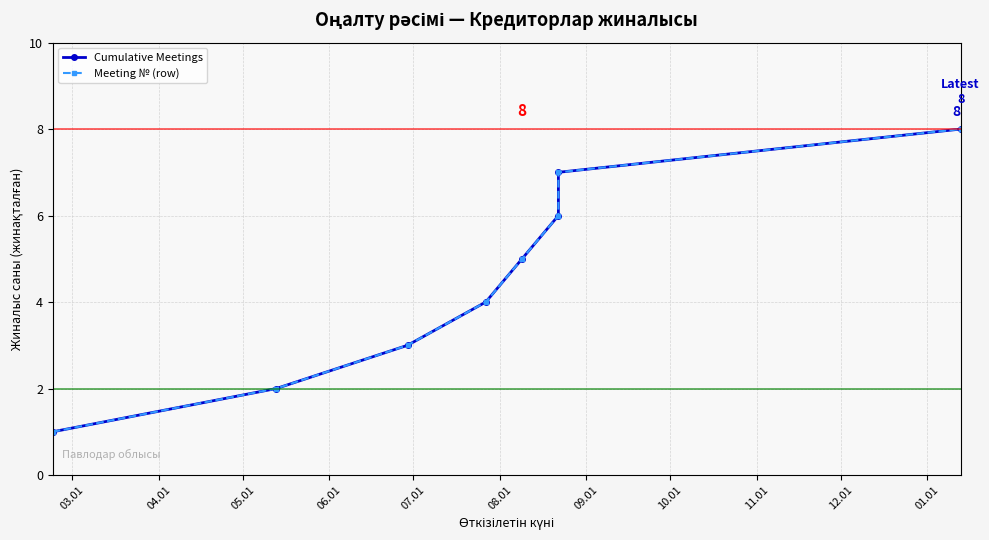

What position from the left is 08.01?

6